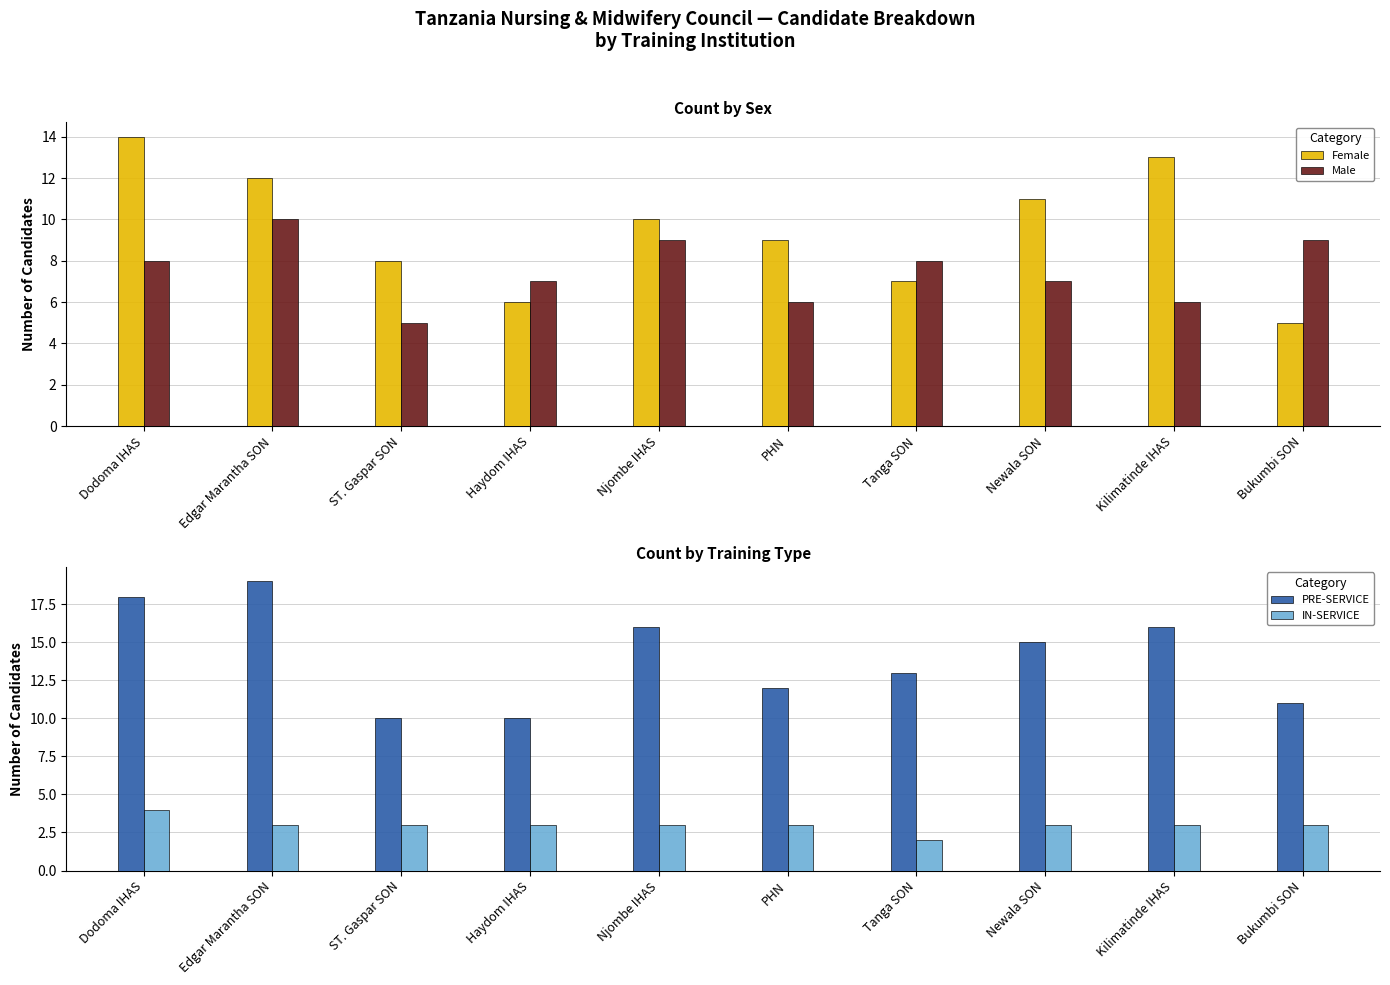

Rank the categories by Male value from highest to lowest.

Edgar Marantha SON, Njombe IHAS, Bukumbi SON, Dodoma IHAS, Tanga SON, Haydom IHAS, Newala SON, PHN, Kilimatinde IHAS, ST. Gaspar SON